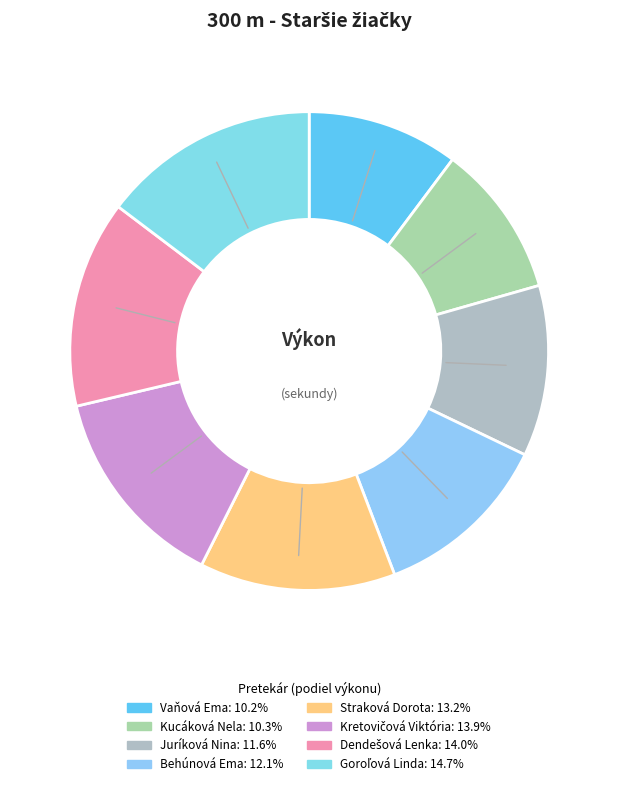

Approximately how many times larger is the value at Behúnová Ema compared to Juríková Nina?

1.0